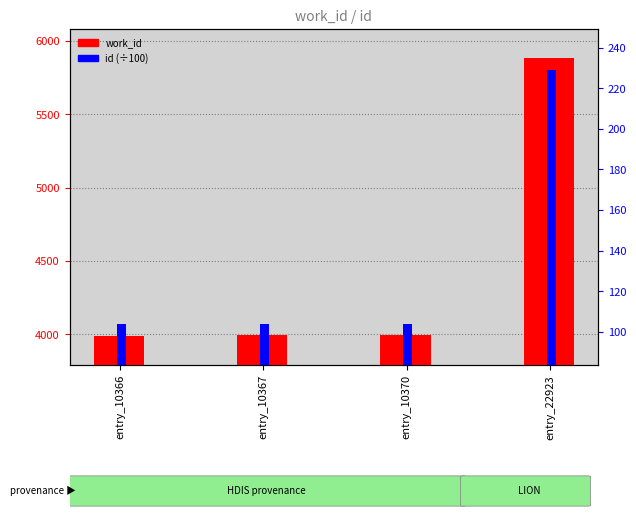

What is the value of the id bar at the 3rd from the left?

103.7